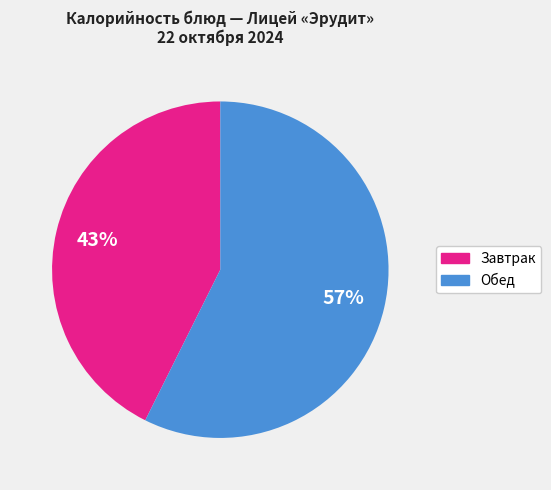

Count the number of slices in the pie.

2